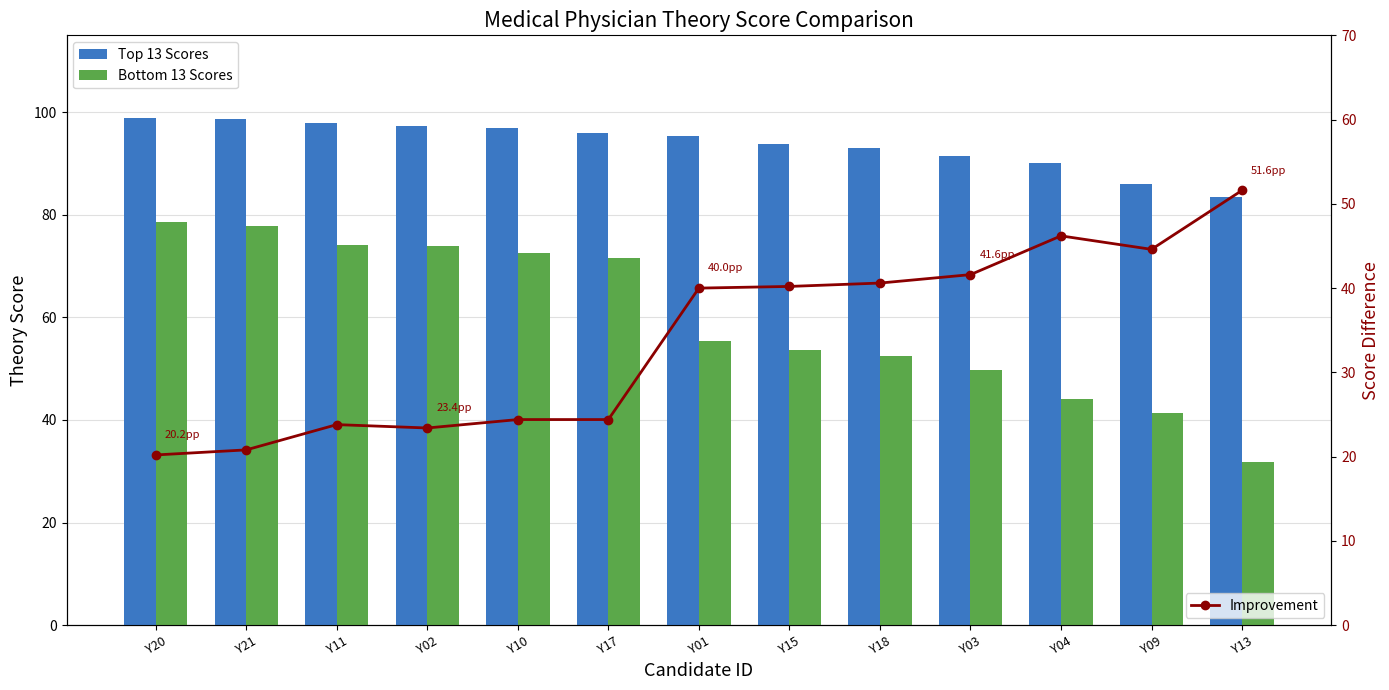

List the series in order of their peak value, lowest first.

Improvement, Bottom 13 Scores, Top 13 Scores